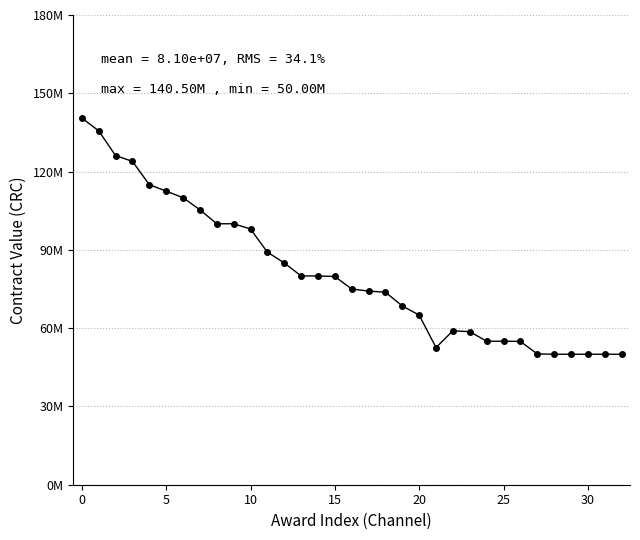

Is this an area chart (filled region under the line)?

No